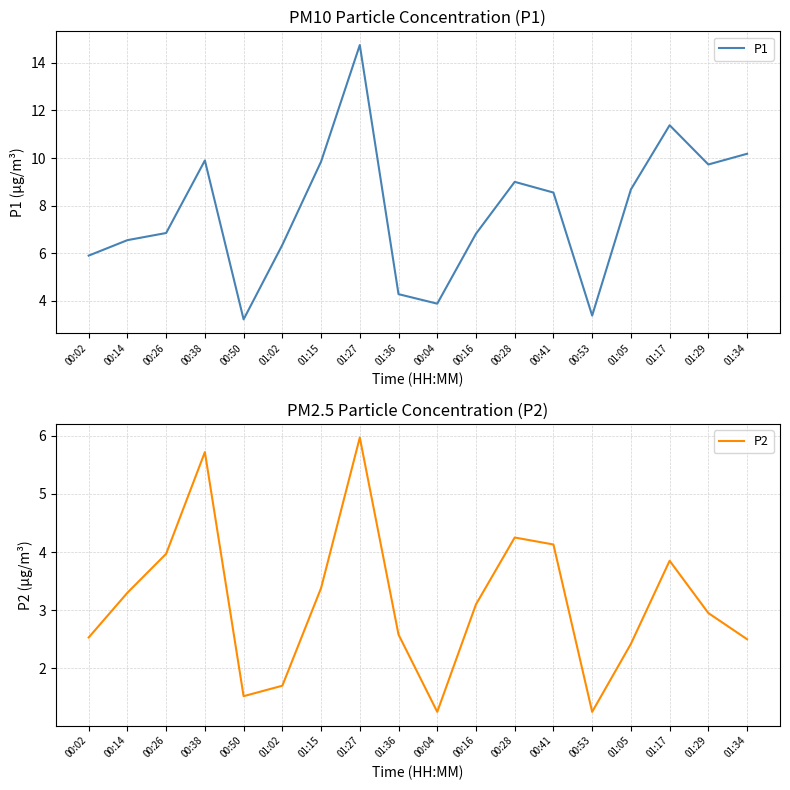

What value does the P1 series have at 00:14?

6.5